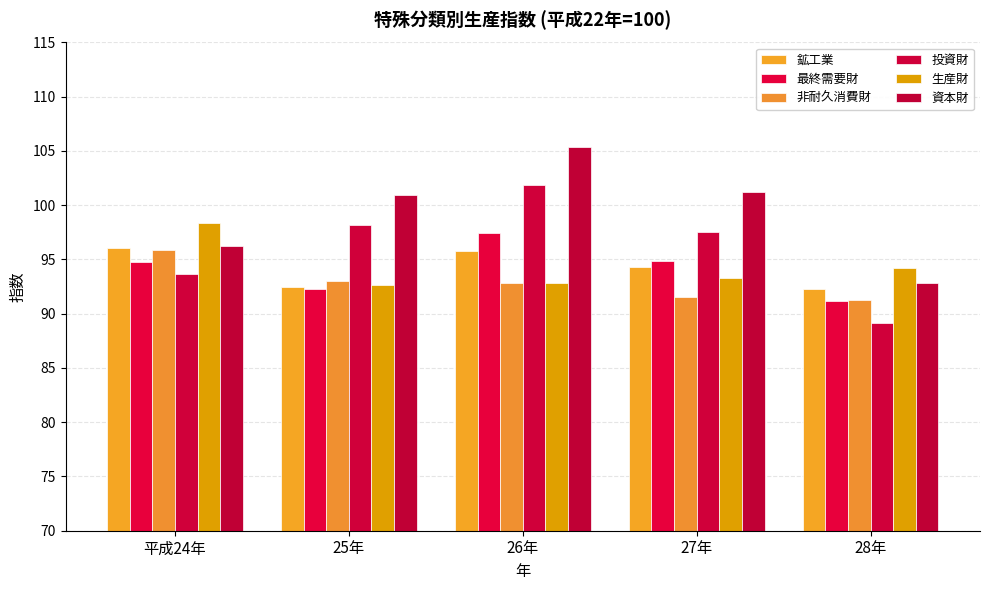

Reading left to right, transcribe all the data shown in this chart.

鉱工業: 平成24年=96.1	25年=92.4	26年=95.8	27年=94.3	28年=92.3
最終需要財: 平成24年=94.8	25年=92.3	26年=97.4	27年=94.8	28年=91.2
非耐久消費財: 平成24年=95.9	25年=93.0	26年=92.8	27年=91.5	28年=91.3
投資財: 平成24年=93.7	25年=98.2	26年=101.9	27年=97.5	28年=89.1
生産財: 平成24年=98.4	25年=92.7	26年=92.8	27年=93.2	28年=94.2
資本財: 平成24年=96.2	25年=101.0	26年=105.4	27年=101.2	28年=92.8